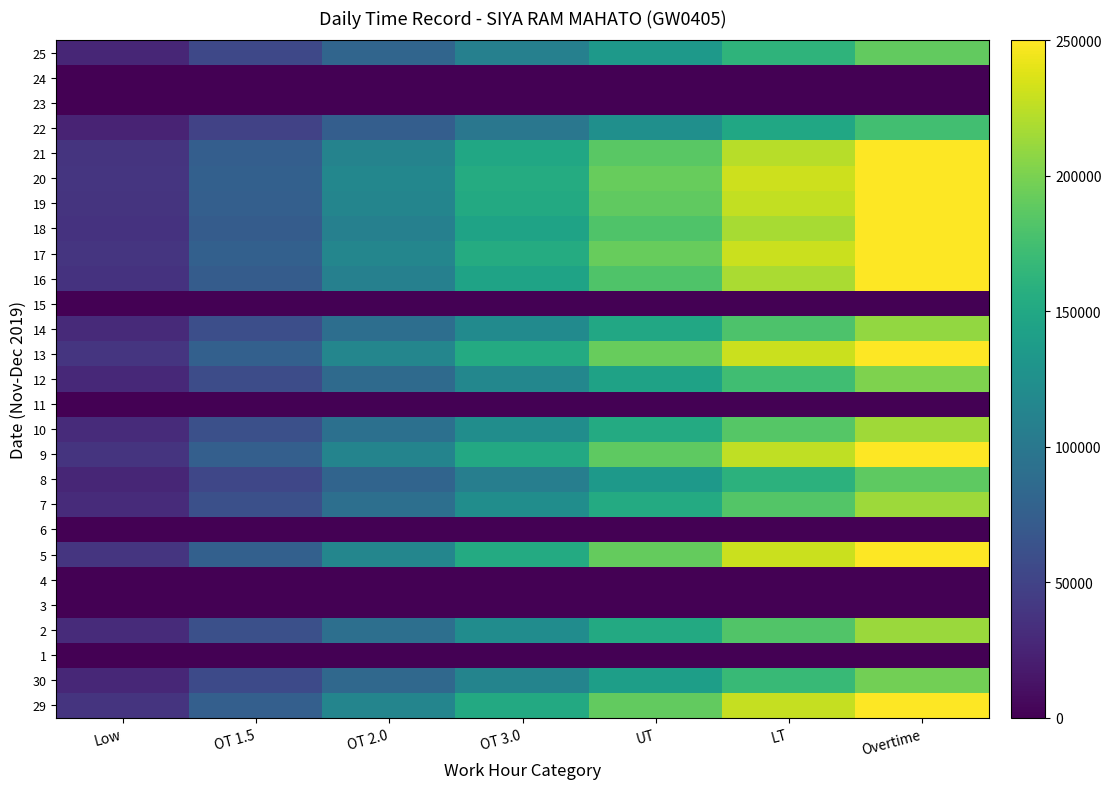

Reading left to right, list all the values displayed in this chart.

29: Low=37954.3	OT 1.5=75908.6	OT 2.0=113862.9	OT 3.0=151817.1	UT=189771.4	LT=227725.7	Overtime=265680.0
30: Low=28080.0	OT 1.5=56160.0	OT 2.0=84240.0	OT 3.0=112320.0	UT=140400.0	LT=168480.0	Overtime=196560.0
1: Low=0.0	OT 1.5=0.0	OT 2.0=0.0	OT 3.0=0.0	UT=0.0	LT=0.0	Overtime=0.0
2: Low=30368.6	OT 1.5=60737.1	OT 2.0=91105.7	OT 3.0=121474.3	UT=151842.9	LT=182211.4	Overtime=212580.0
3: Low=0.0	OT 1.5=0.0	OT 2.0=0.0	OT 3.0=0.0	UT=0.0	LT=0.0	Overtime=0.0
4: Low=0.0	OT 1.5=0.0	OT 2.0=0.0	OT 3.0=0.0	UT=0.0	LT=0.0	Overtime=0.0
5: Low=38262.9	OT 1.5=76525.7	OT 2.0=114788.6	OT 3.0=153051.4	UT=191314.3	LT=229577.1	Overtime=267840.0
6: Low=0.0	OT 1.5=0.0	OT 2.0=0.0	OT 3.0=0.0	UT=0.0	LT=0.0	Overtime=0.0
7: Low=30548.6	OT 1.5=61097.1	OT 2.0=91645.7	OT 3.0=122194.3	UT=152742.9	LT=183291.4	Overtime=213840.0
8: Low=26820.0	OT 1.5=53640.0	OT 2.0=80460.0	OT 3.0=107280.0	UT=134100.0	LT=160920.0	Overtime=187740.0
9: Low=37620.0	OT 1.5=75240.0	OT 2.0=112860.0	OT 3.0=150480.0	UT=188100.0	LT=225720.0	Overtime=263340.0
10: Low=30625.7	OT 1.5=61251.4	OT 2.0=91877.1	OT 3.0=122502.9	UT=153128.6	LT=183754.3	Overtime=214380.0
11: Low=0.0	OT 1.5=0.0	OT 2.0=0.0	OT 3.0=0.0	UT=0.0	LT=0.0	Overtime=0.0
12: Low=28851.4	OT 1.5=57702.9	OT 2.0=86554.3	OT 3.0=115405.7	UT=144257.1	LT=173108.6	Overtime=201960.0
13: Low=38314.3	OT 1.5=76628.6	OT 2.0=114942.9	OT 3.0=153257.1	UT=191571.4	LT=229885.7	Overtime=268200.0
14: Low=29982.9	OT 1.5=59965.7	OT 2.0=89948.6	OT 3.0=119931.4	UT=149914.3	LT=179897.1	Overtime=209880.0
15: Low=0.0	OT 1.5=0.0	OT 2.0=0.0	OT 3.0=0.0	UT=0.0	LT=0.0	Overtime=0.0
16: Low=36308.6	OT 1.5=72617.1	OT 2.0=108925.7	OT 3.0=145234.3	UT=181542.9	LT=217851.4	Overtime=254160.0
17: Low=38365.7	OT 1.5=76731.4	OT 2.0=115097.1	OT 3.0=153462.9	UT=191828.6	LT=230194.3	Overtime=268560.0
18: Low=36231.4	OT 1.5=72462.9	OT 2.0=108694.3	OT 3.0=144925.7	UT=181157.1	LT=217388.6	Overtime=253620.0
19: Low=37851.4	OT 1.5=75702.9	OT 2.0=113554.3	OT 3.0=151405.7	UT=189257.1	LT=227108.6	Overtime=264960.0
20: Low=38442.9	OT 1.5=76885.7	OT 2.0=115328.6	OT 3.0=153771.4	UT=192214.3	LT=230657.1	Overtime=269100.0
21: Low=37260.0	OT 1.5=74520.0	OT 2.0=111780.0	OT 3.0=149040.0	UT=186300.0	LT=223560.0	Overtime=260820.0
22: Low=24865.7	OT 1.5=49731.4	OT 2.0=74597.1	OT 3.0=99462.9	UT=124328.6	LT=149194.3	Overtime=174060.0
23: Low=0.0	OT 1.5=0.0	OT 2.0=0.0	OT 3.0=0.0	UT=0.0	LT=0.0	Overtime=0.0
24: Low=0.0	OT 1.5=0.0	OT 2.0=0.0	OT 3.0=0.0	UT=0.0	LT=0.0	Overtime=0.0
25: Low=27128.6	OT 1.5=54257.1	OT 2.0=81385.7	OT 3.0=108514.3	UT=135642.9	LT=162771.4	Overtime=189900.0